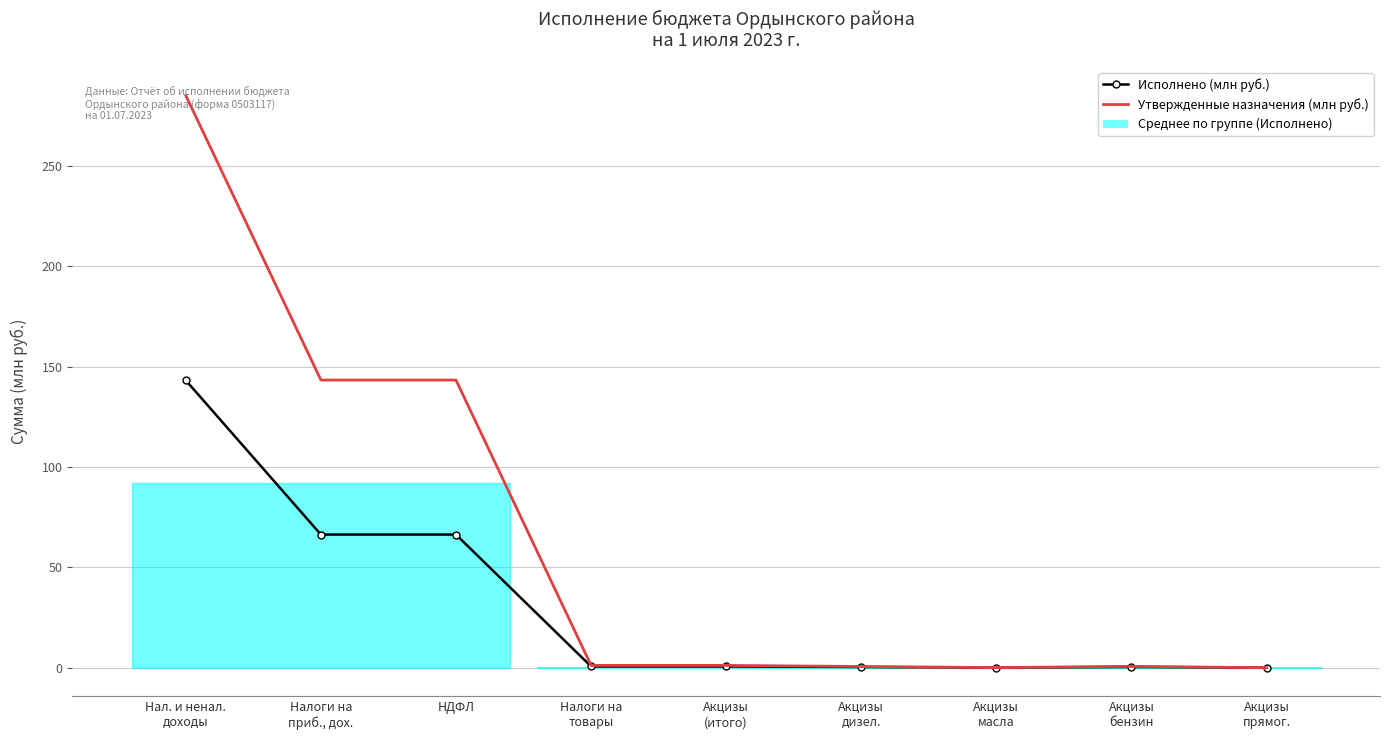

Reading left to right, extract all data points from this chart.

Исполнено (млн руб.): Нал. и ненал.
доходы=143.2	Налоги на
приб., дох.=66.3	НДФЛ=66.3	Налоги на
товары=0.6	Акцизы
(итого)=0.6	Акцизы
дизел.=0.3	Акцизы
масла=0.0	Акцизы
бензин=0.3	Акцизы
прямог.=-0.0
Утвержденные назначения (млн руб.): Нал. и ненал.
доходы=285.3	Налоги на
приб., дох.=143.4	НДФЛ=143.4	Налоги на
товары=1.1	Акцизы
(итого)=1.1	Акцизы
дизел.=0.5	Акцизы
масла=0.0	Акцизы
бензин=0.6	Акцизы
прямог.=-0.1